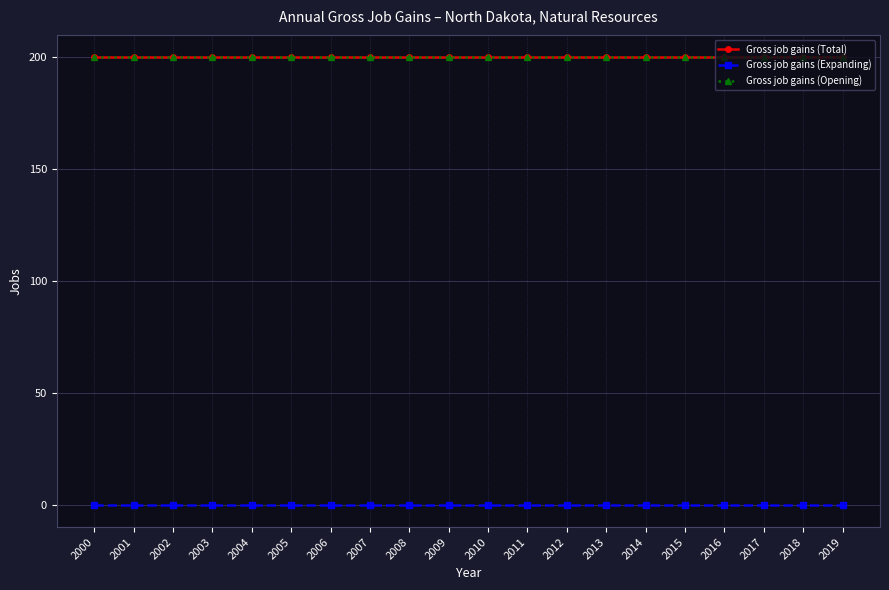

What is the sum of the Gross job gains (Total) values at 2005 and 2018?

400